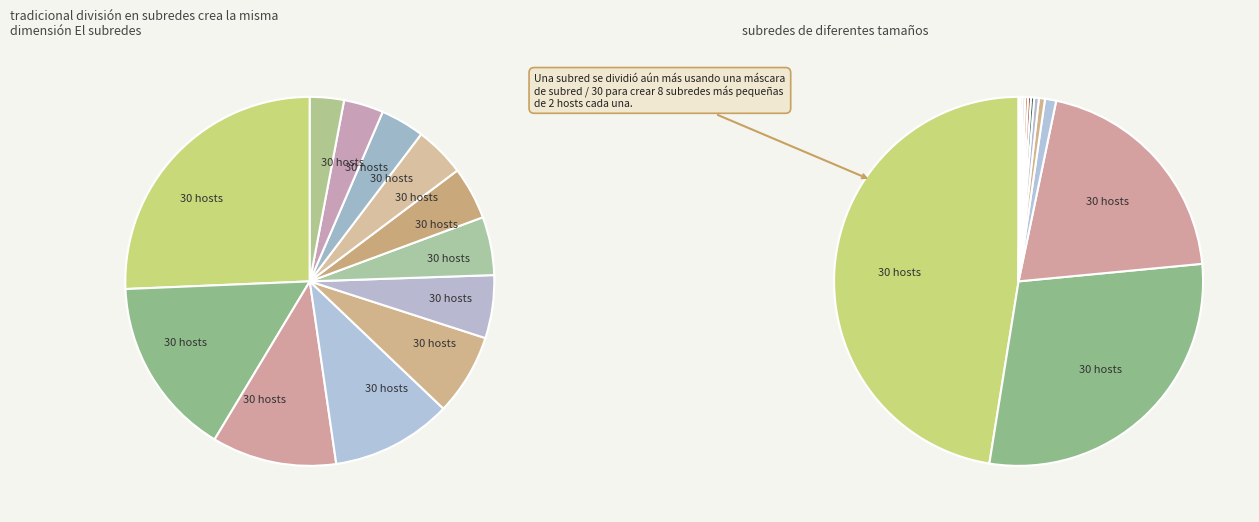

To the nearest percent, what is the difference between the largest and smallest slice percentages?

23%